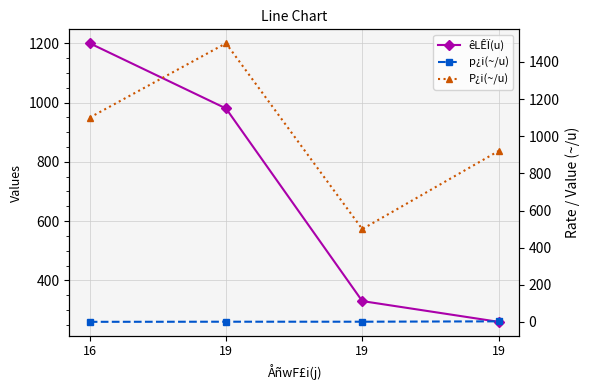

At which category does the chart reach its peak across all series?

19